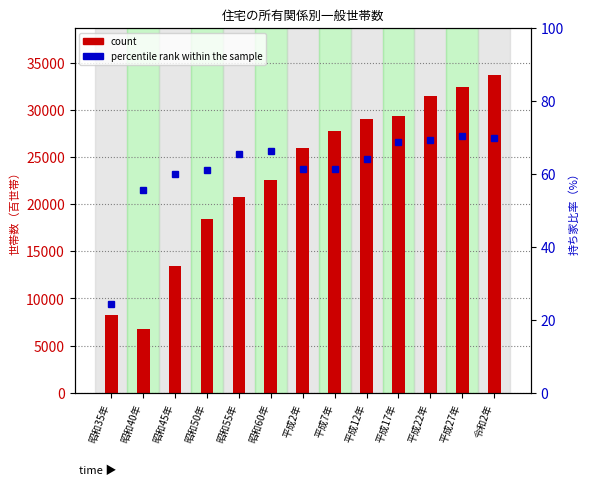

List the series in order of their peak value, lowest first.

percentile rank within the sample, count